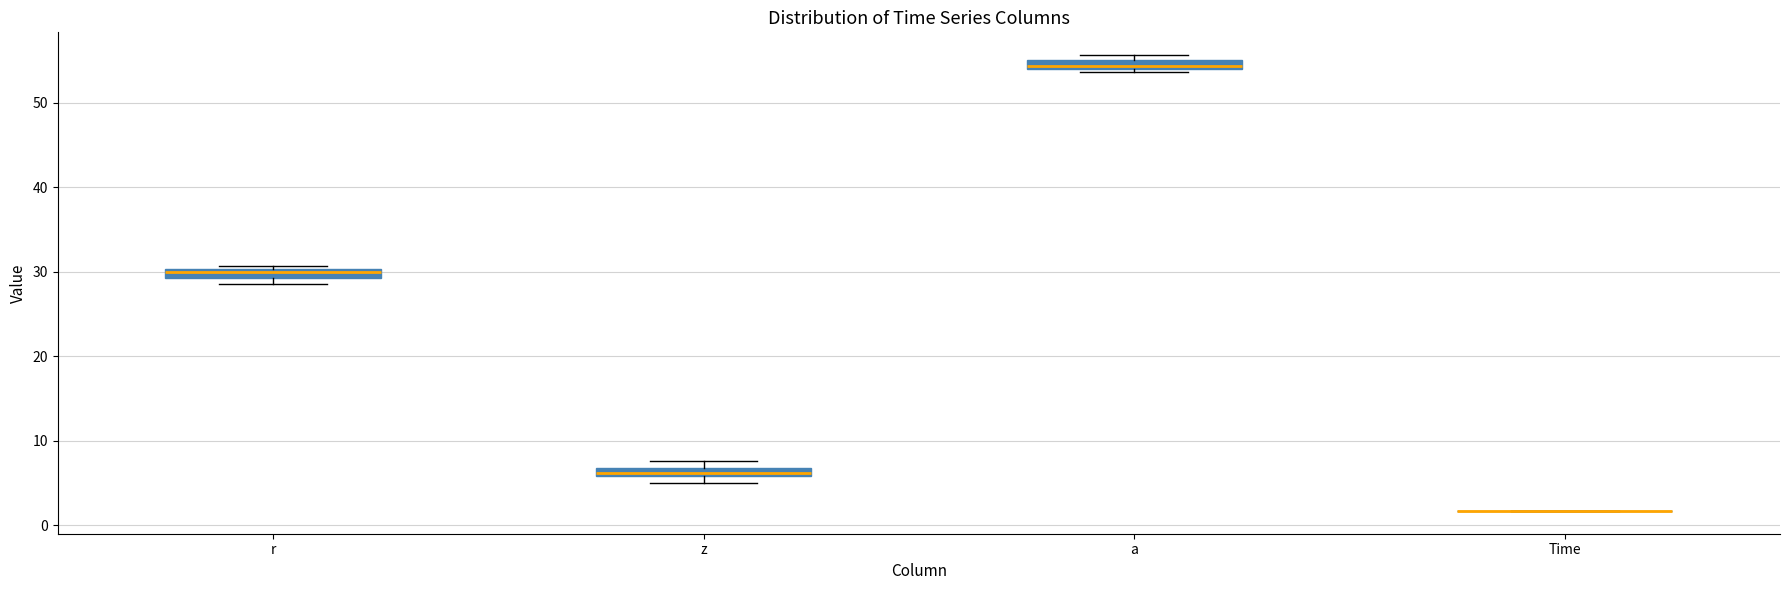

Where is the lower edge of the box for a on the y-axis? The values are not printed on the chart, so give them approximately, as read against the axis.

54